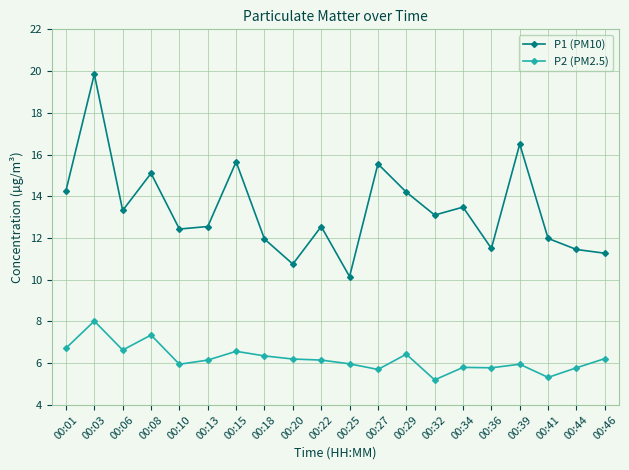

Which series has the largest total across all categories?

P1 (PM10)